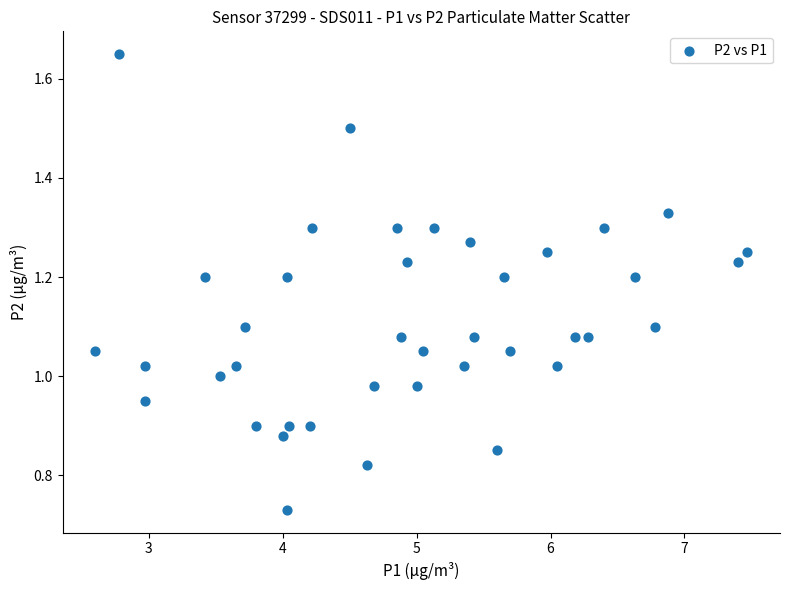

What is the range of X values (max minus min)?

4.9